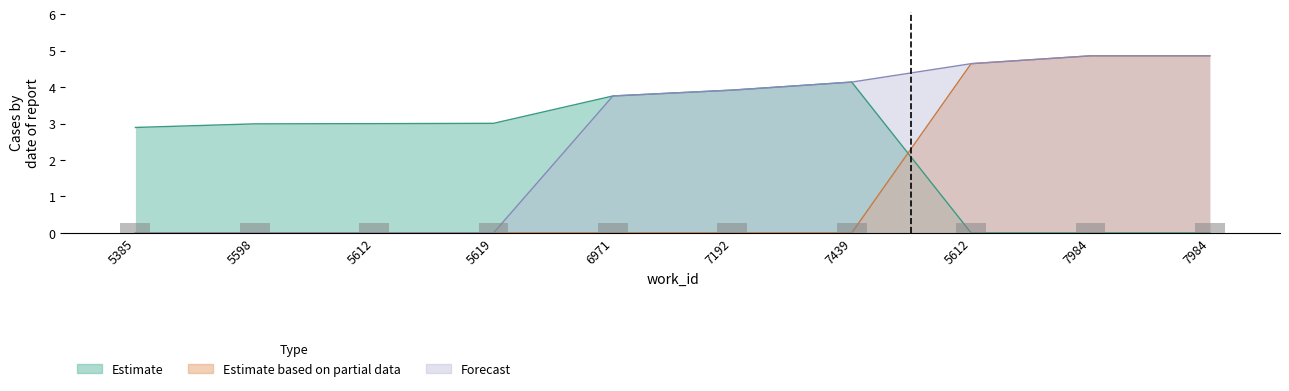

Reading right to left, what are all the values shown in this chart?

Estimate: 7984=0.0	7984=0.0	5612=0.0	7439=4.1	7192=3.9	6971=3.8	5619=3.0	5612=3.0	5598=3.0	5385=2.9
Estimate based on partial data: 7984=4.9	7984=4.9	5612=4.6	7439=0.0	7192=0.0	6971=0.0	5619=0.0	5612=0.0	5598=0.0	5385=0.0
Forecast: 7984=4.9	7984=4.9	5612=4.6	7439=4.1	7192=3.9	6971=3.8	5619=0.0	5612=0.0	5598=0.0	5385=0.0